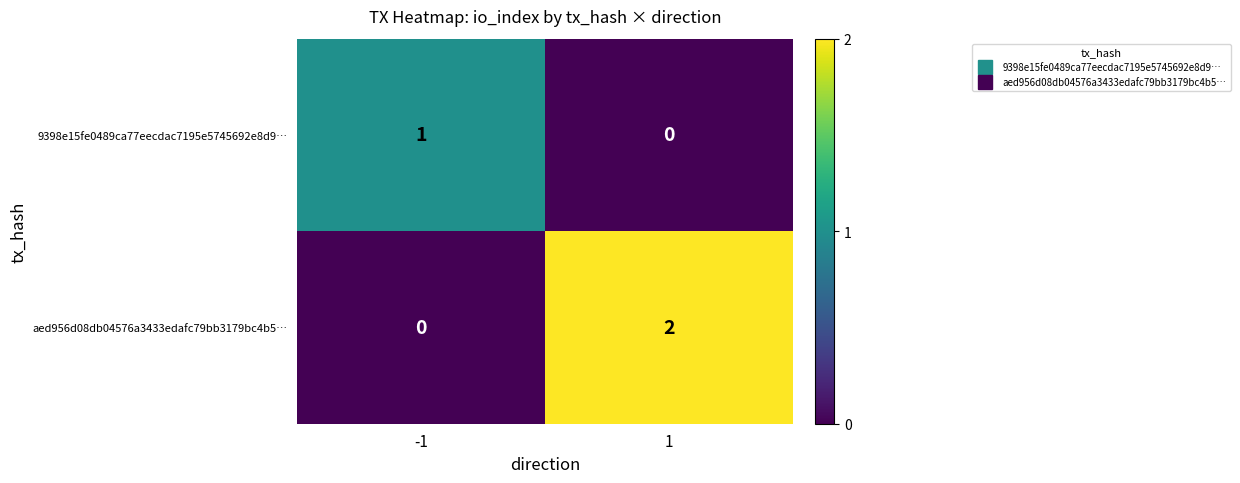

What is the total value across all series at -1?

1